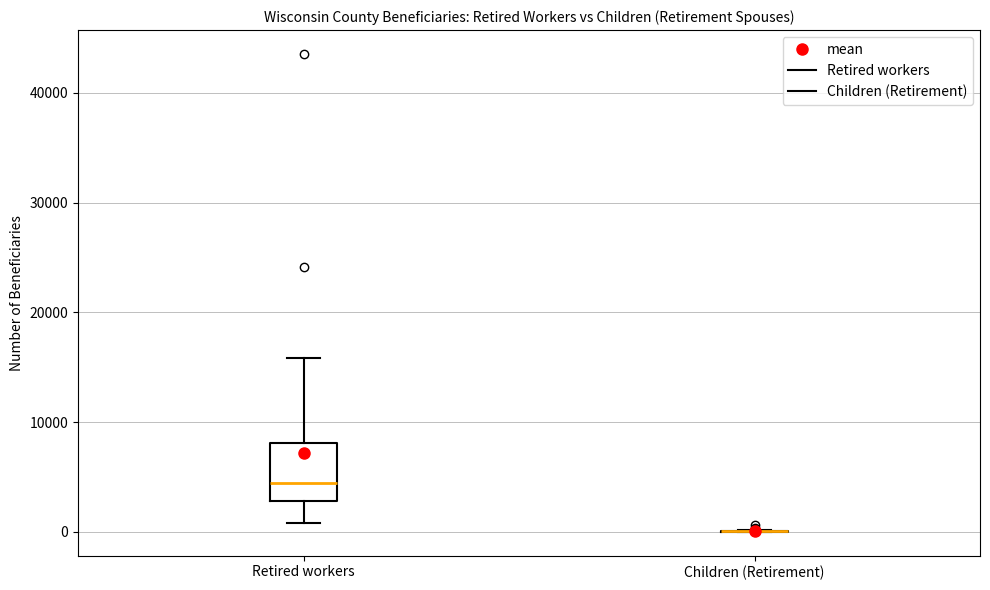

Reading left to right, transcribe this box plot: for each box, give where its median line is, the range the box spans, and where its two whiskers end, as read against the y-axis. The values are not printed on the chart, so give them approximately, as read against the axis.

Retired workers: median 4000, box 3000 to 8000, whiskers 1000 to 16000
Children (Retirement): box collapsed to a line at 0, whiskers 0 to 0